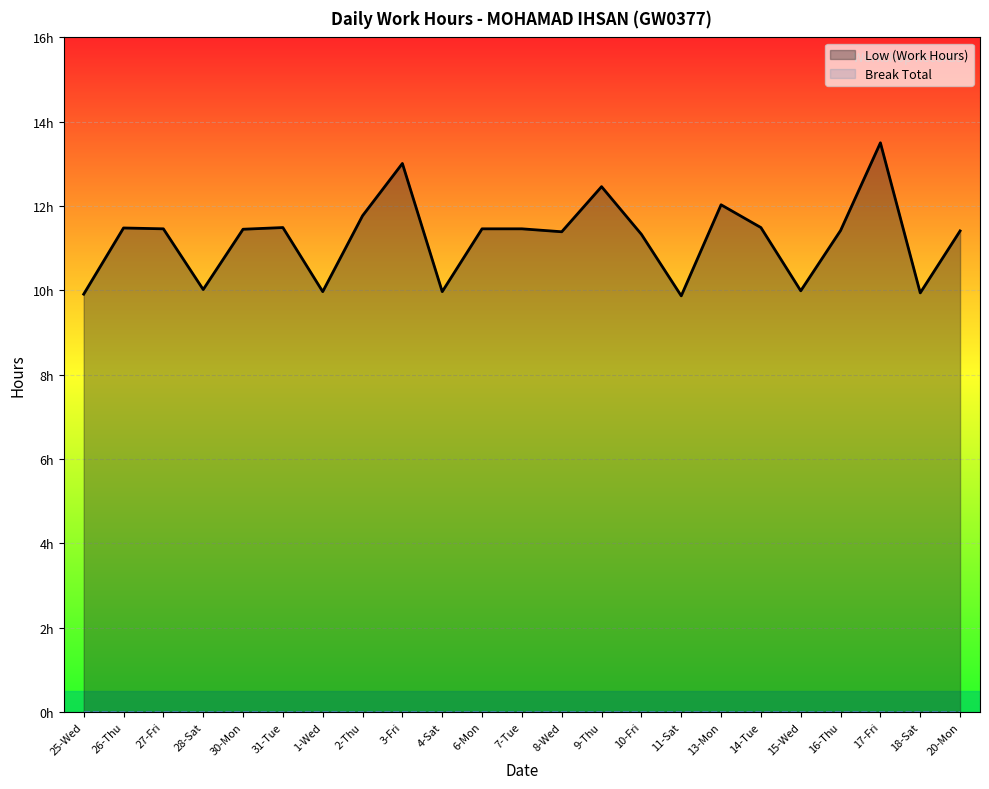

True or false: the data has more than 0 interior local peaks.

True